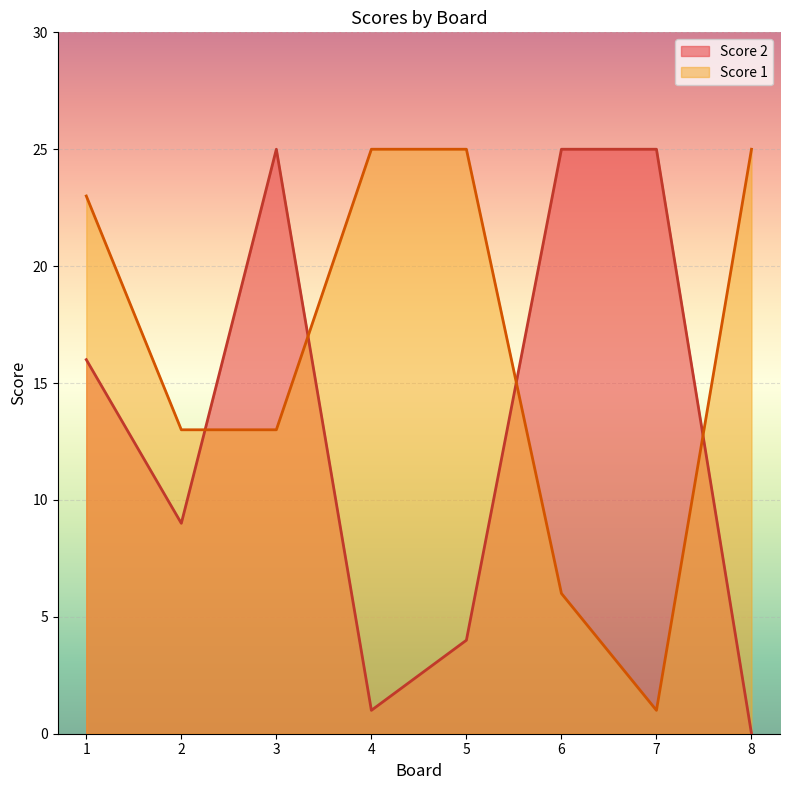

Does the chart display data point markers on the line(s)?

No